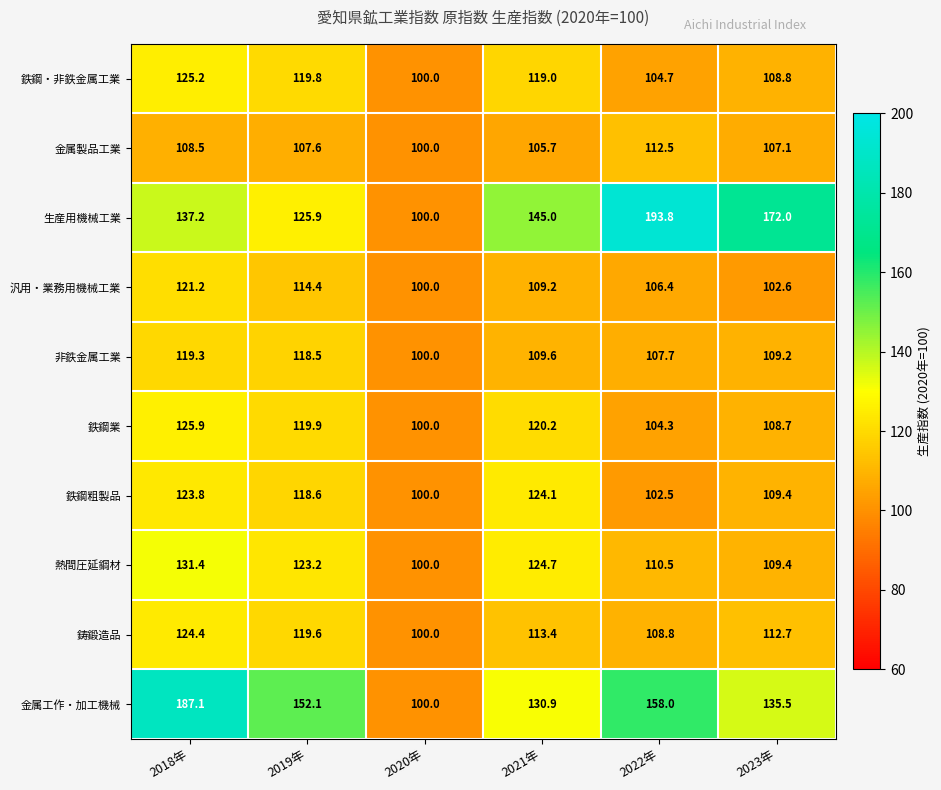

What is the total value across all series at 2022年?

1209.2